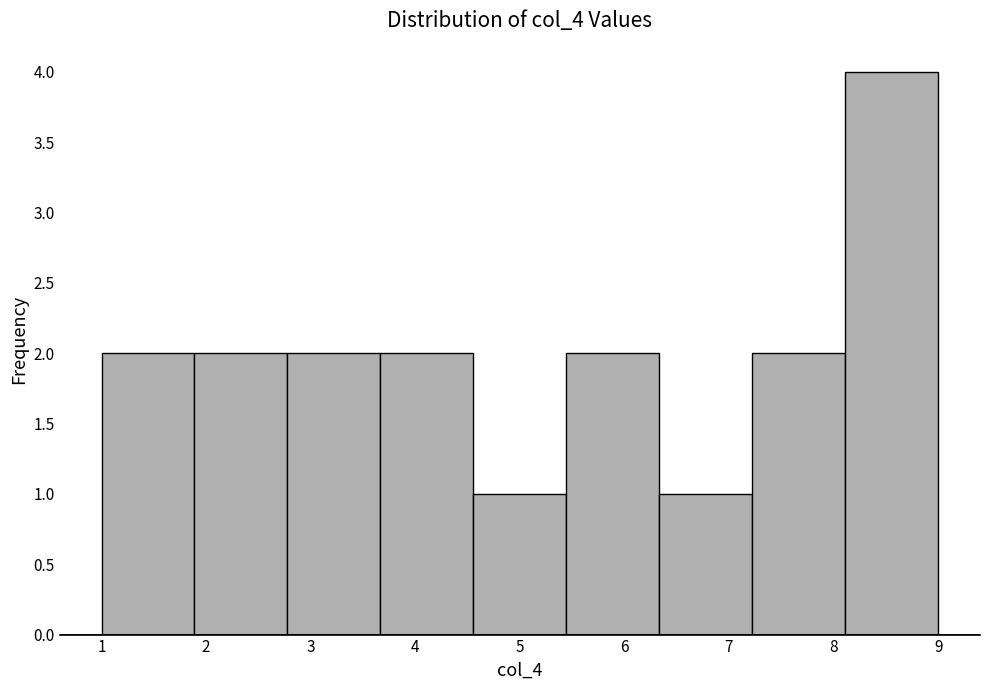

Which range on the x-axis has the tallest bar?

8.1 to 9.0